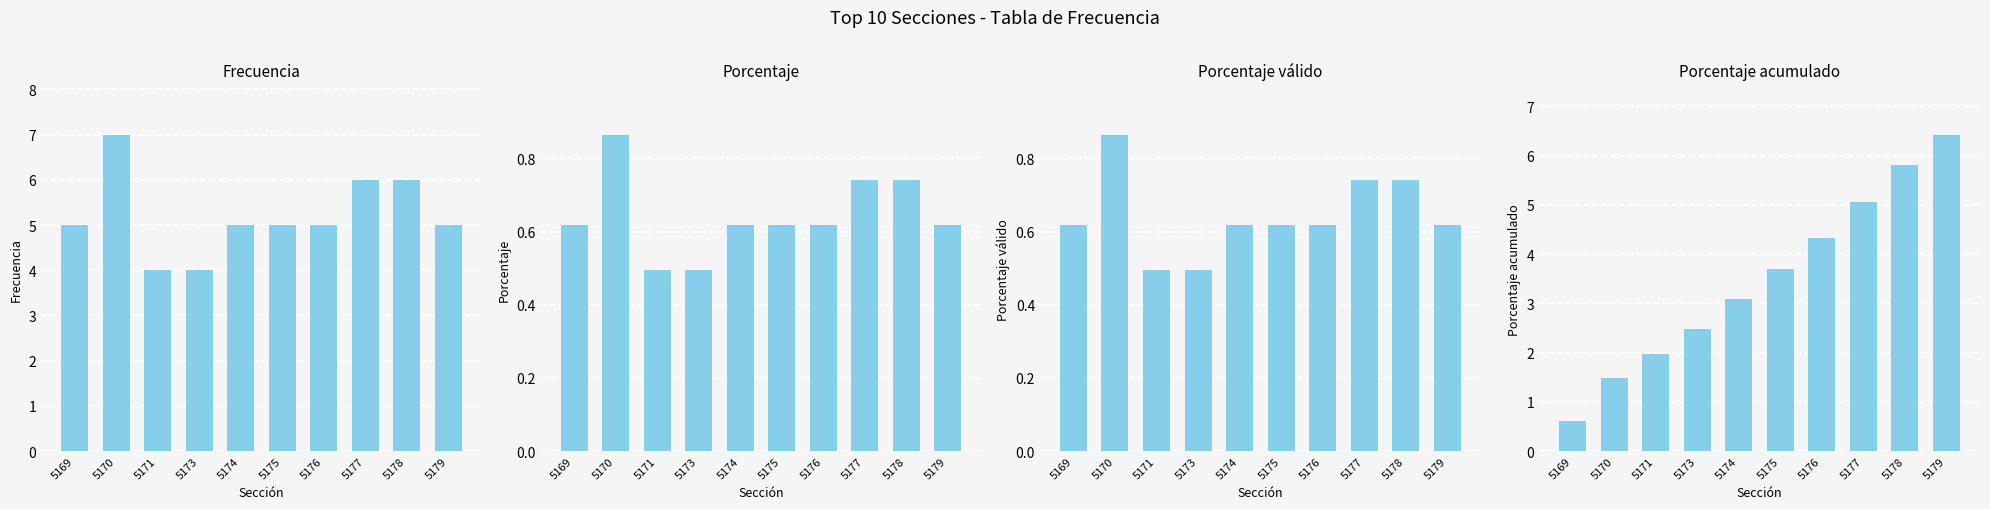

Is it true that Frecuencia equals 1.4 at 5176?

False